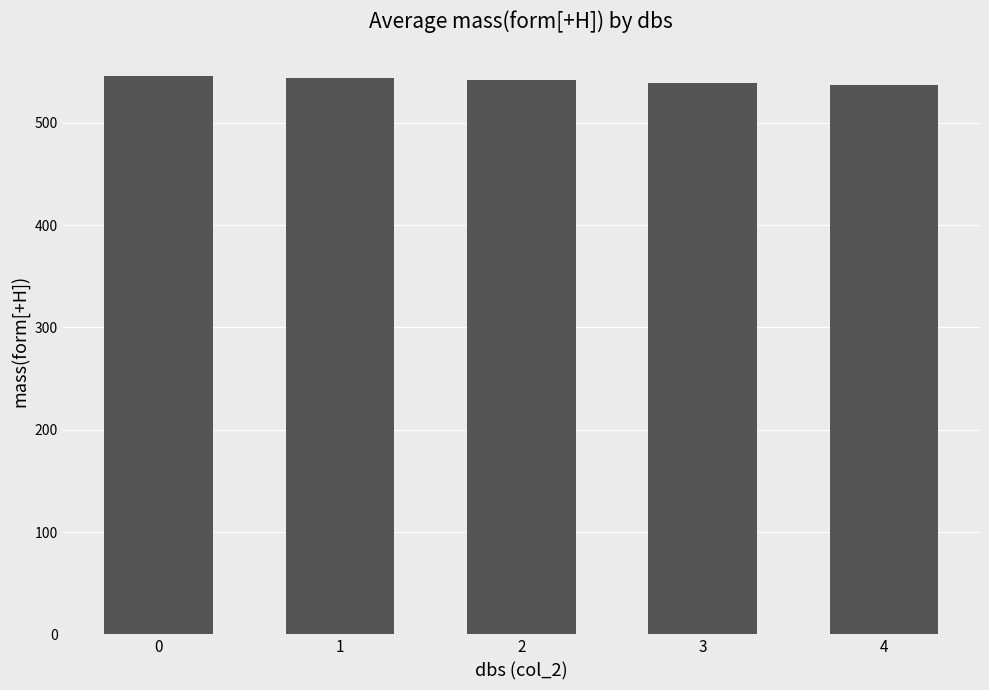

Approximately how many times larger is the value at 1 compared to 0?

1.0